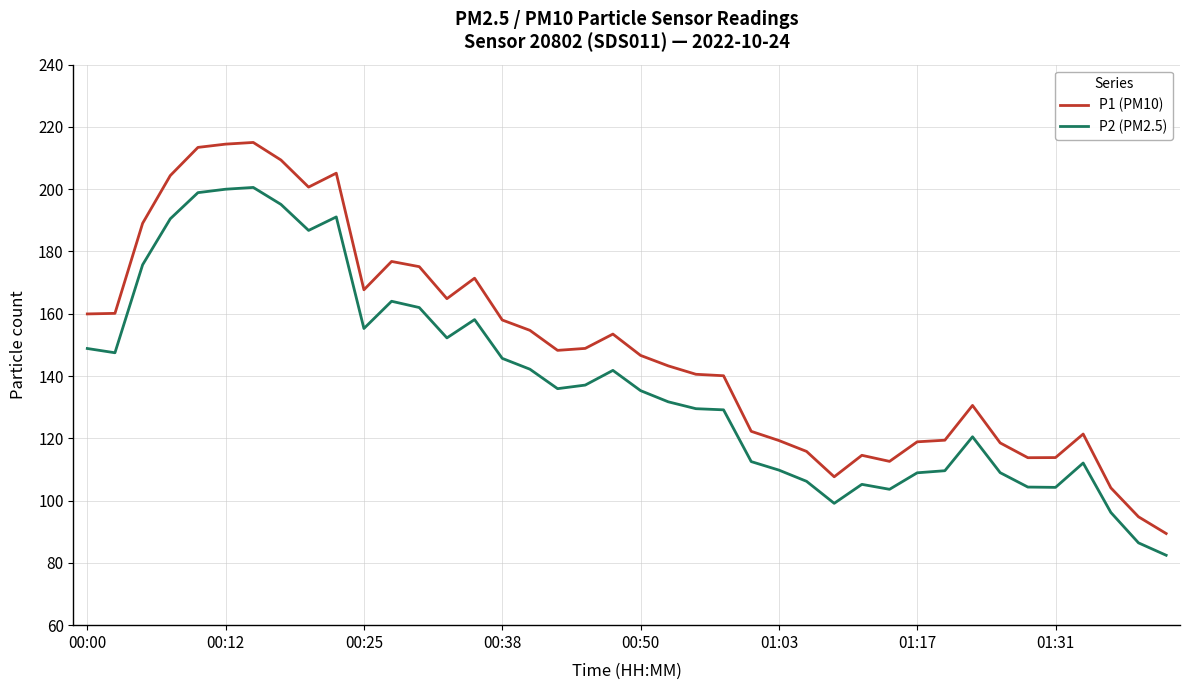

What is the average value of the P2 (PM2.5) series?

138.1